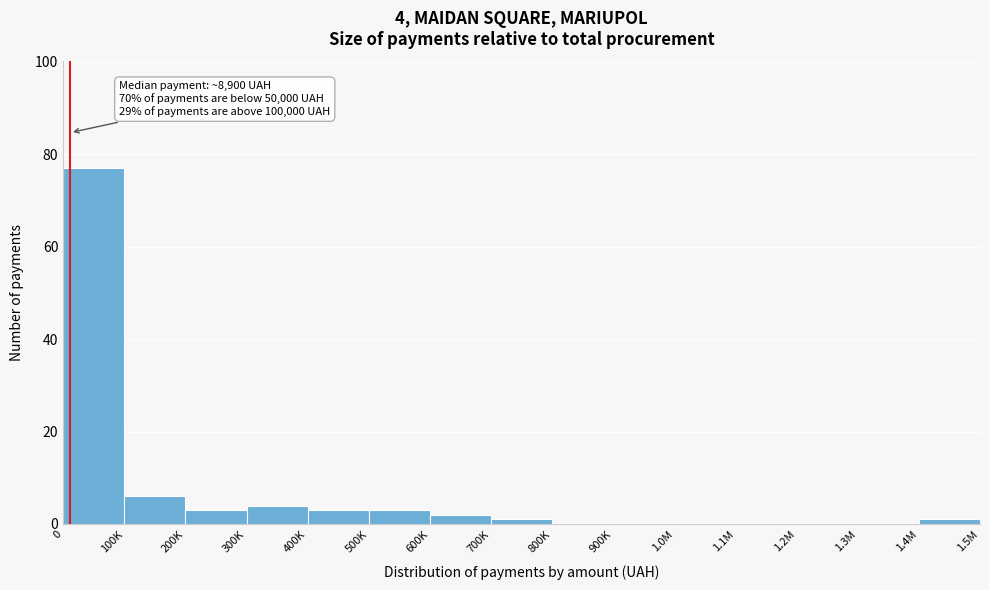

Reading left to right, transcribe all the data shown in this chart.

0=77	100K=6	200K=3	300K=4	400K=3	500K=3	600K=2	700K=1	800K=0	900K=0	1.0M=0	1.1M=0	1.2M=0	1.3M=0	1.4M=1